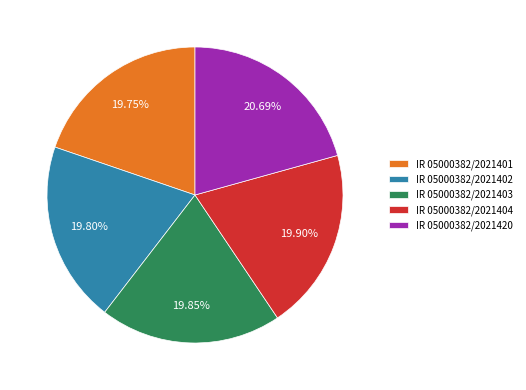

Is there any slice that represents more than half of the pie?

No